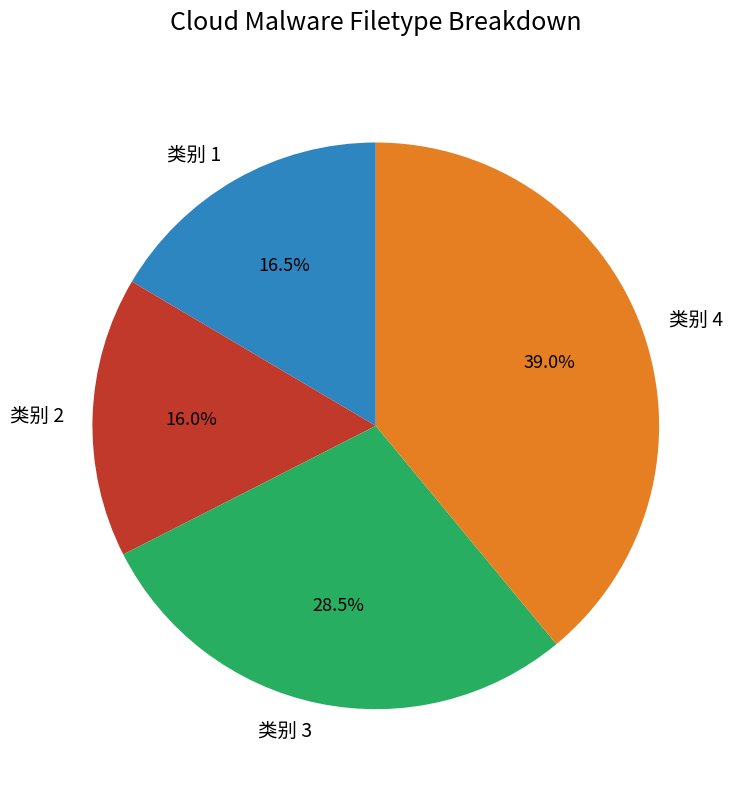

To the nearest percent, what is the difference between the largest and smallest slice percentages?

23%